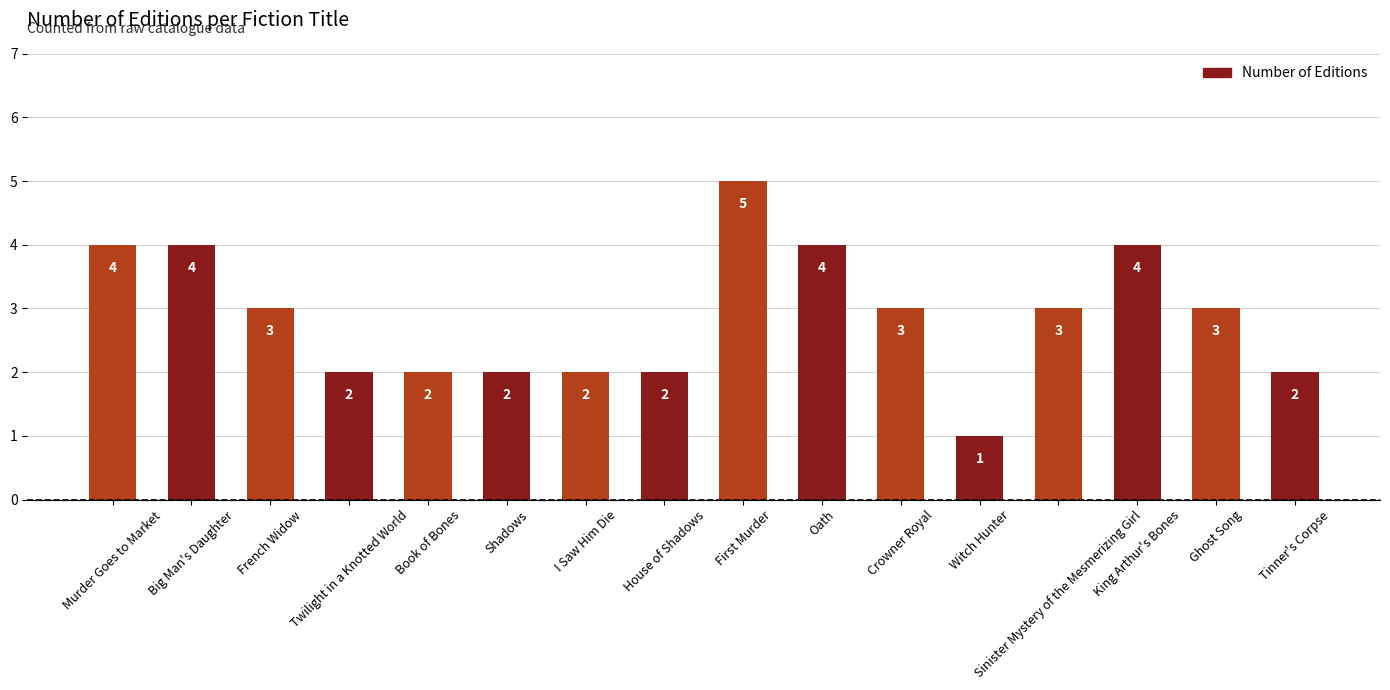

What is the label of the 7th bar from the left?

I Saw Him Die